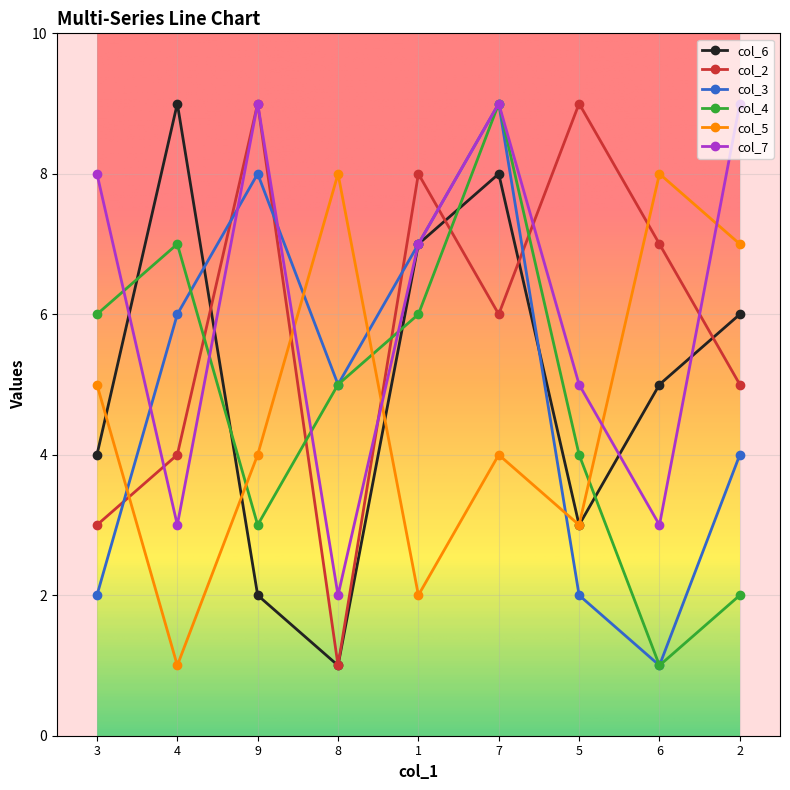

Which series has the largest total across all categories?

col_7